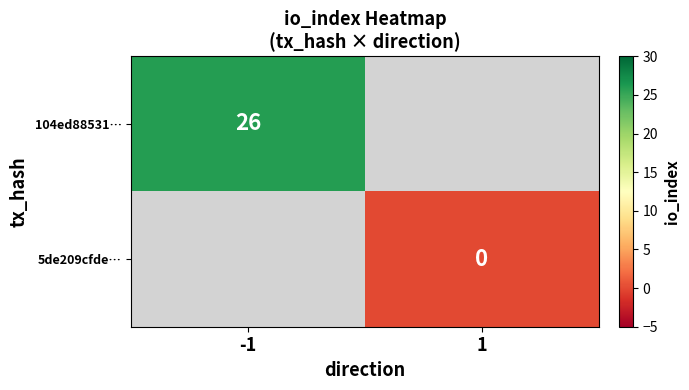

Is it true that 104ed88531… equals 26 at -1?

True